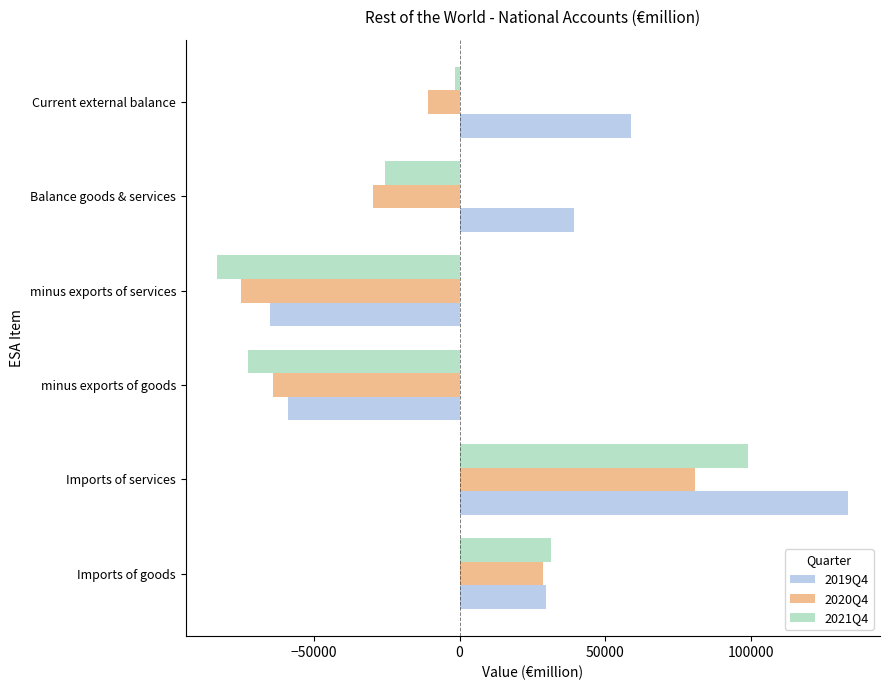

Count the number of data series in this chart.

3